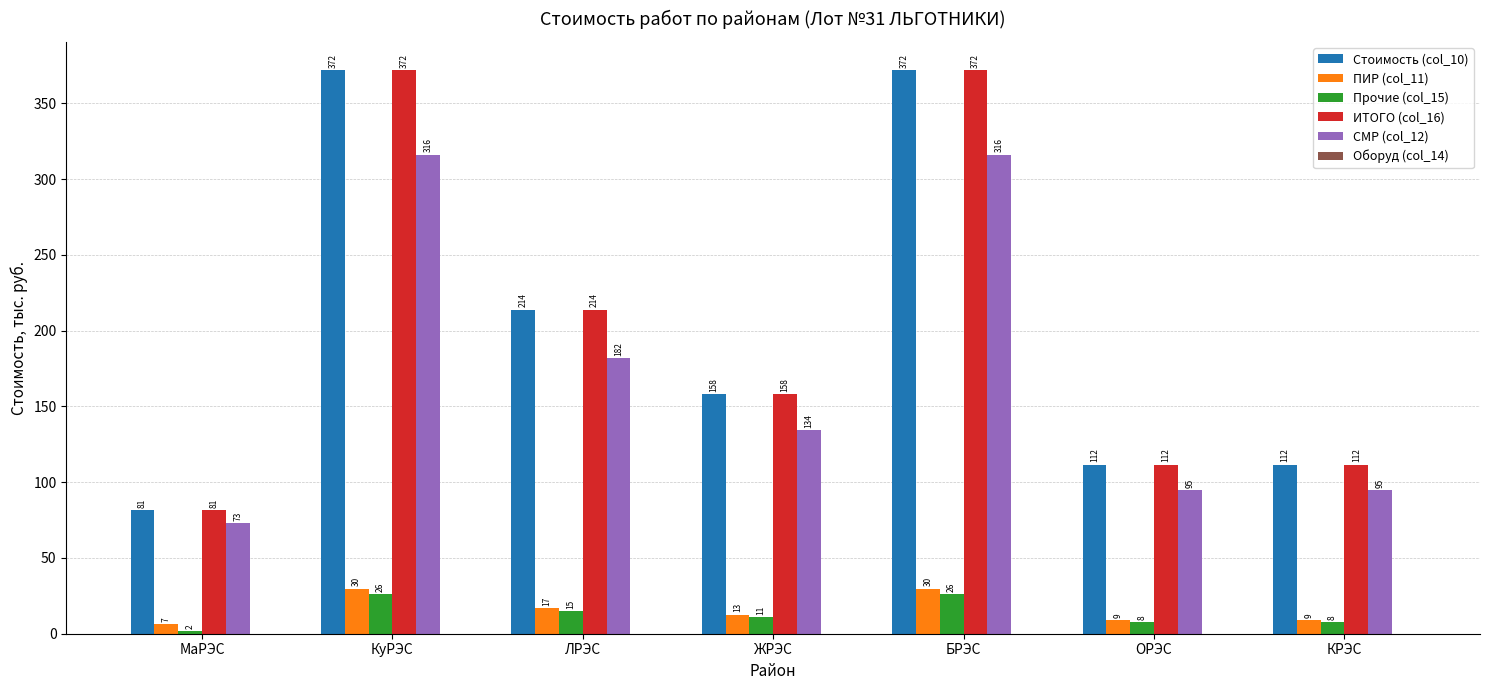

Is the value of Прочие (col_15) at КуРЭС greater than the value of Стоимость (col_10) at БРЭС?

No